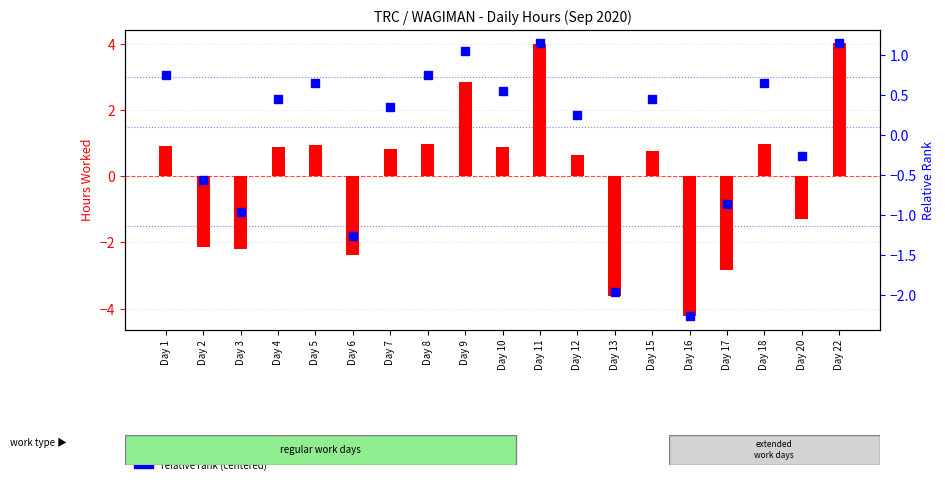

At how many categories does at least one series exceed -3?

19